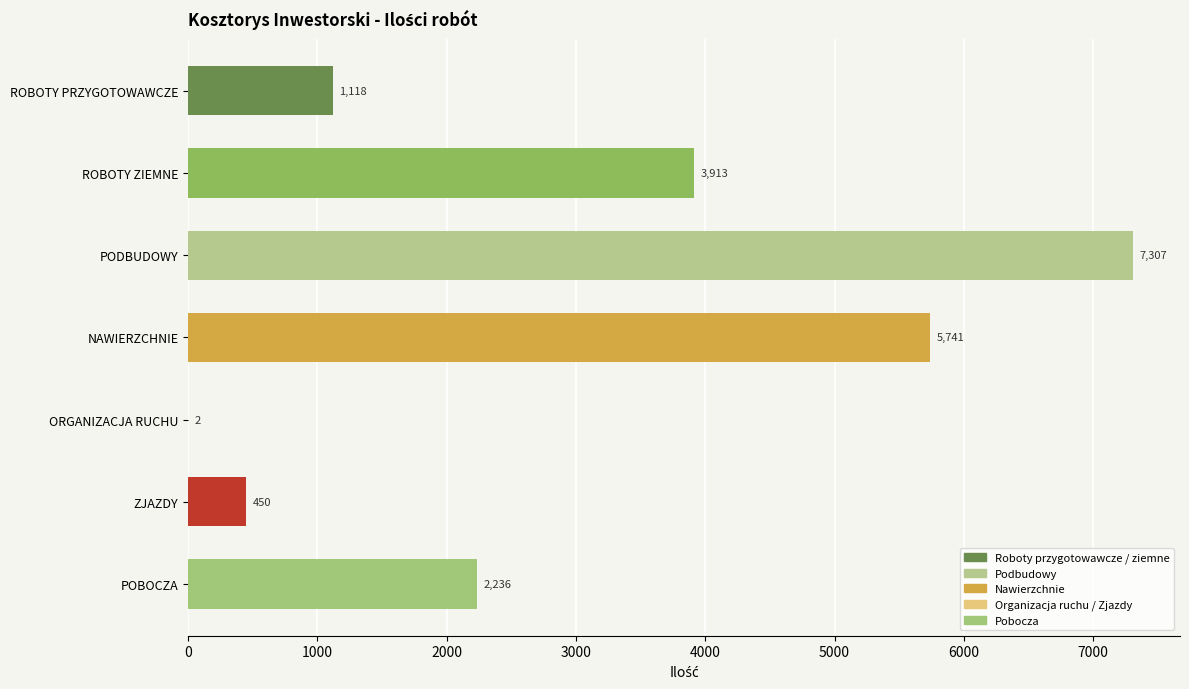

Count the number of categories in the chart.

7